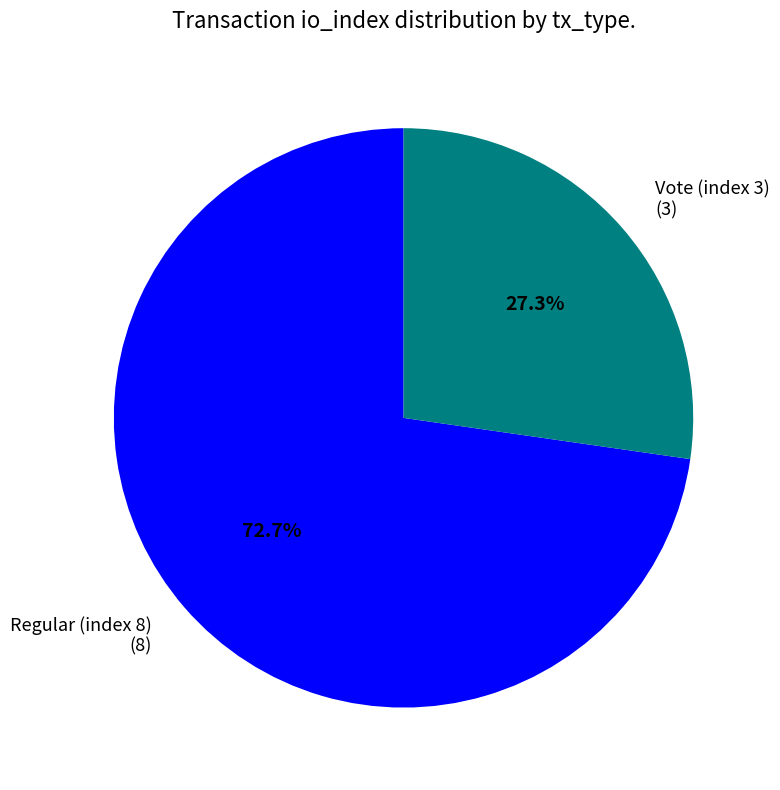

To the nearest percent, what is the average slice percentage?

50%